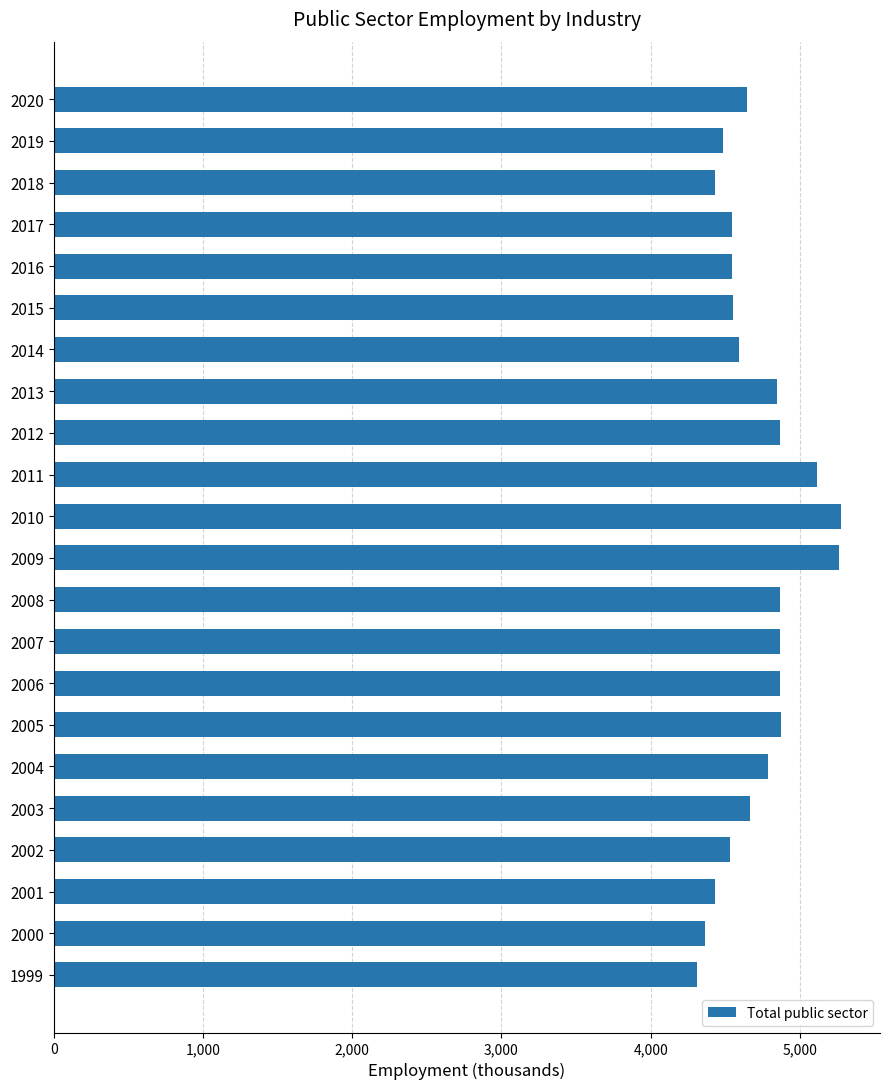

The chart shows a value of 4310 at 1999. True or false?

True